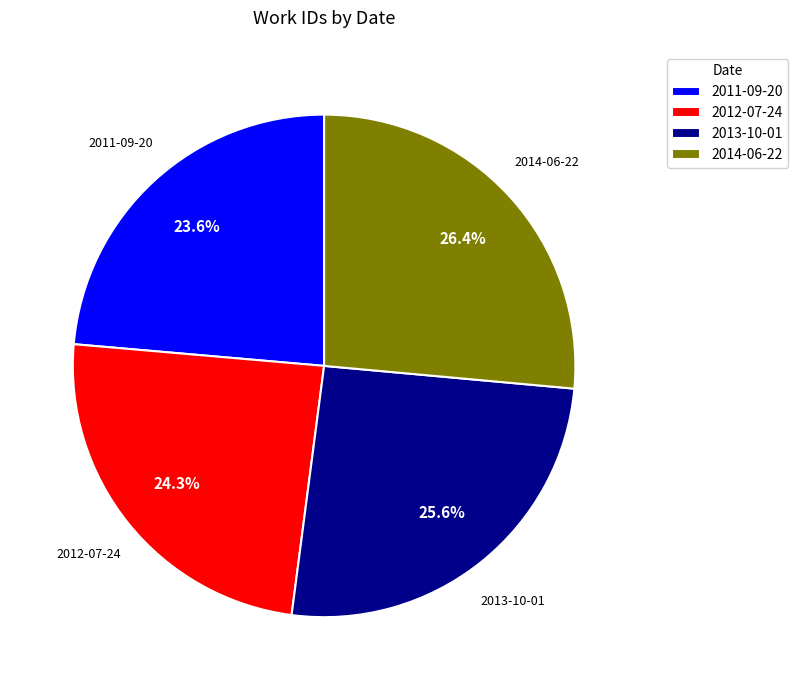

Is it true that 2013-10-01 is 26% of the pie?

True